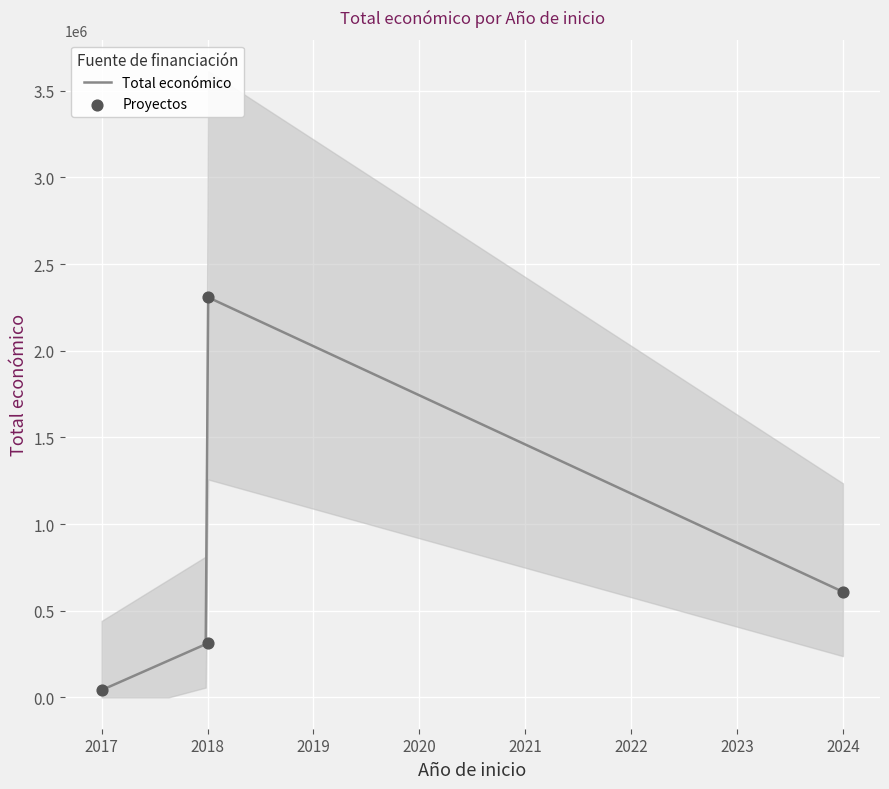

Between 2018 and 2024, which is larger?

2018